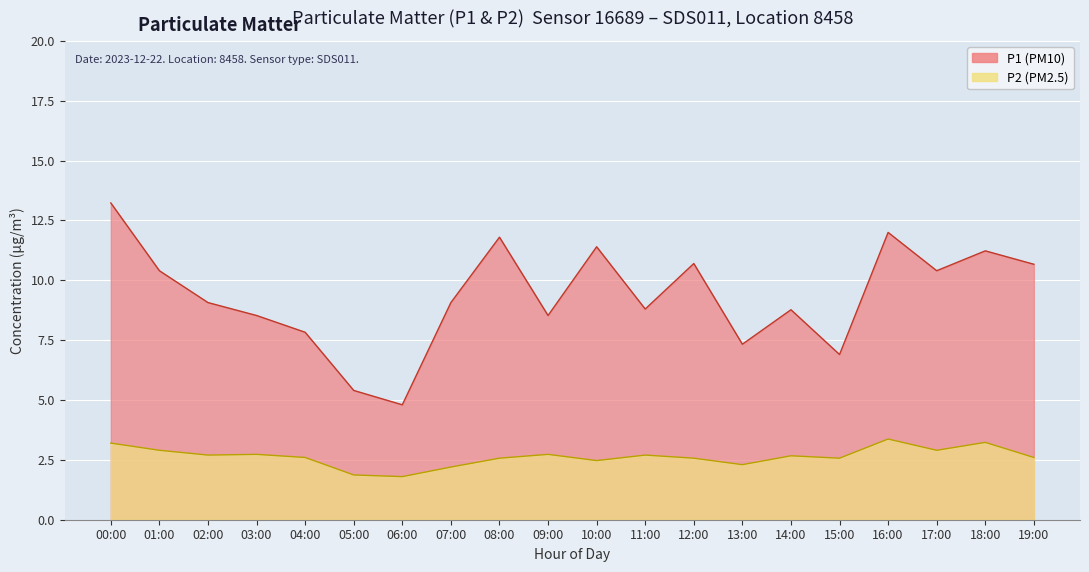

Rank the series by their maximum value, from lowest to highest.

P2, P1